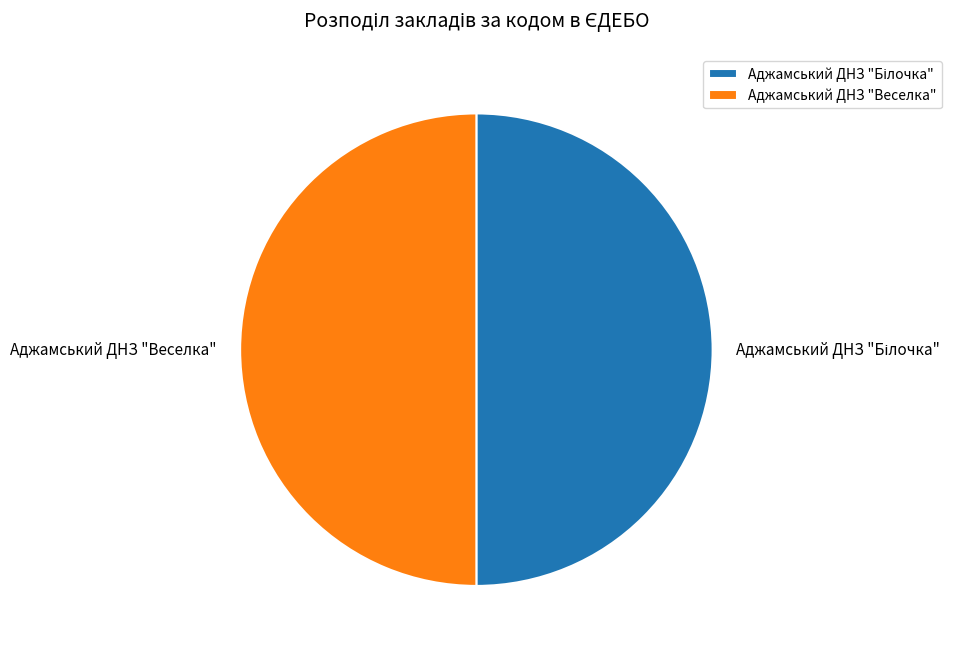

The Аджамський ДНЗ "Веселка" slice represents 57% of the pie. True or false?

False